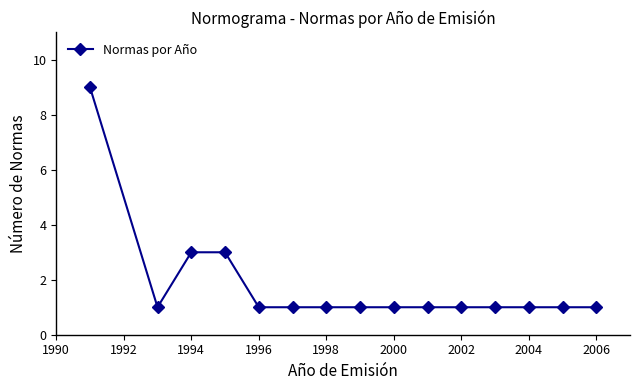

What is the sum of all values?

27